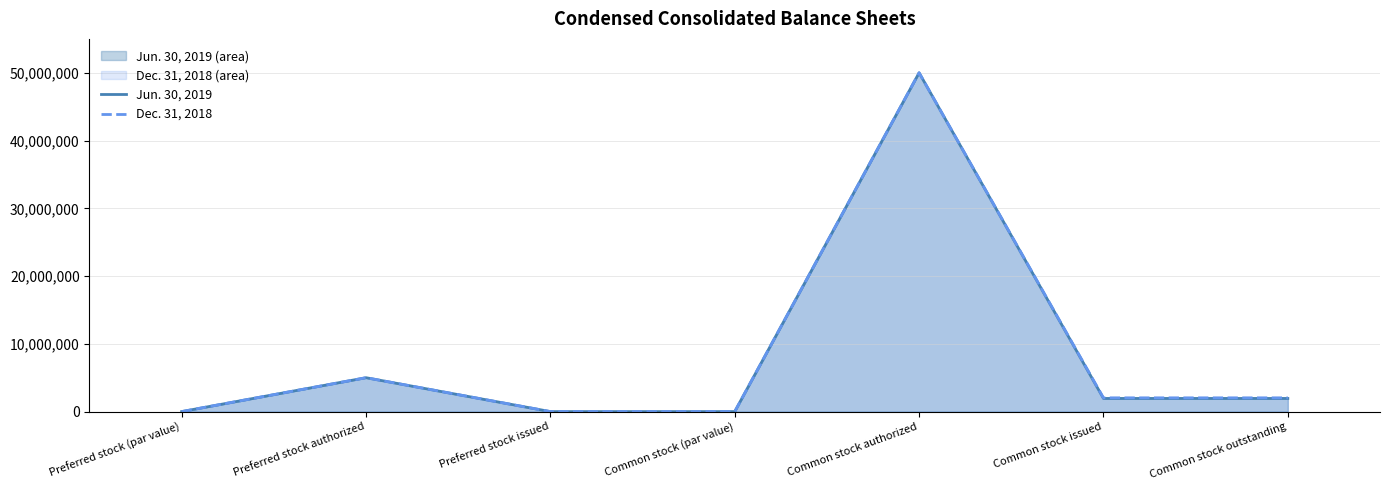

Reading left to right, list all the values displayed in this chart.

Jun. 30, 2019: Preferred stock (par value)=0	Preferred stock authorized=5000000	Preferred stock issued=0	Common stock (par value)=0	Common stock authorized=50000000	Common stock issued=1937310	Common stock outstanding=1937310
Dec. 31, 2018: Preferred stock (par value)=0	Preferred stock authorized=5000000	Preferred stock issued=0	Common stock (par value)=0	Common stock authorized=50000000	Common stock issued=2030017	Common stock outstanding=2030017